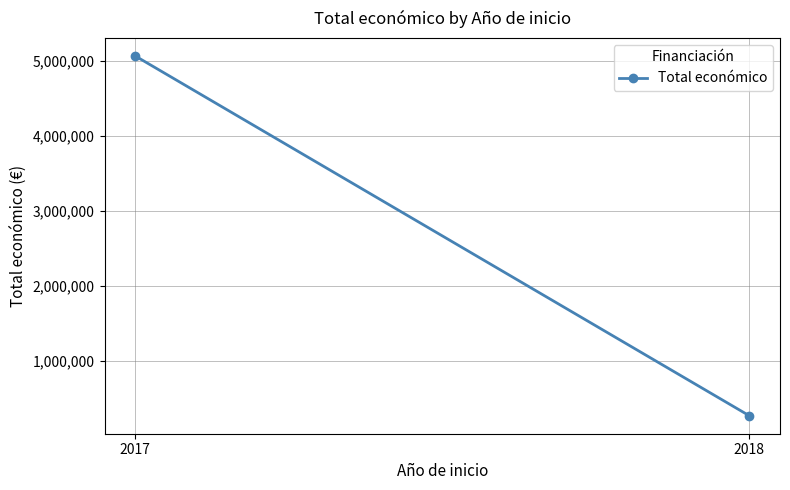

What is the smallest value displayed?

271552